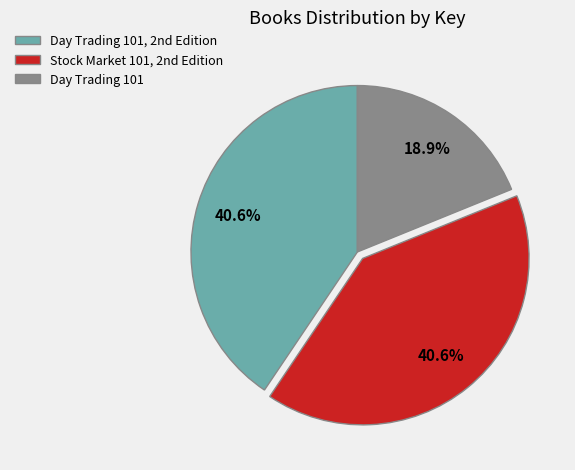

Which slice is the smallest?

Day Trading 101